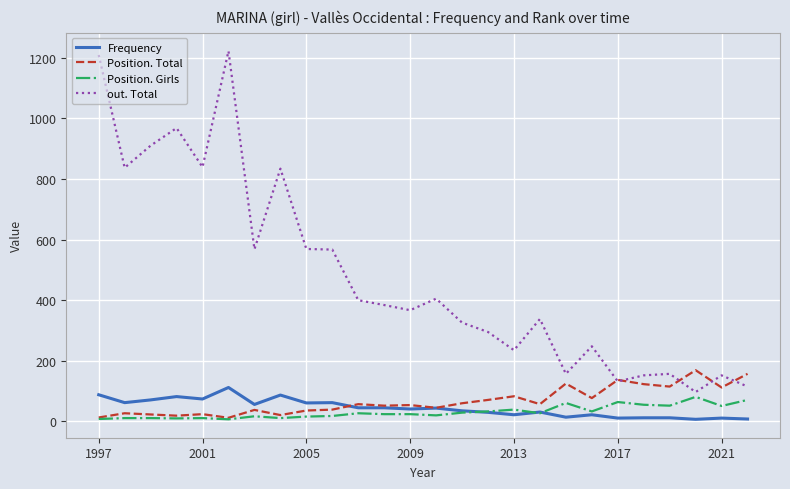

What is the maximum value for Position. Total?

169